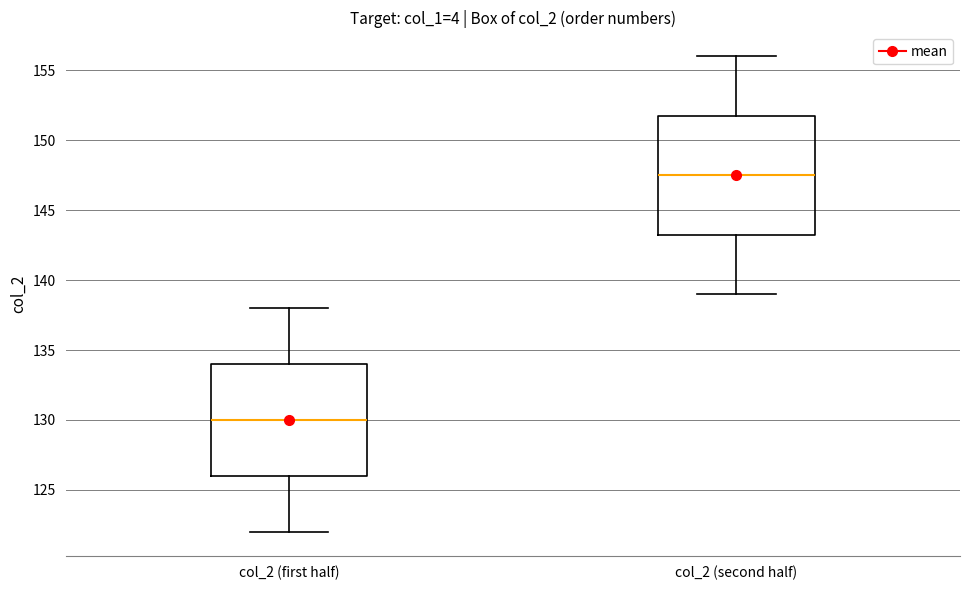

Which box has the highest median line?

col_2 (second half)